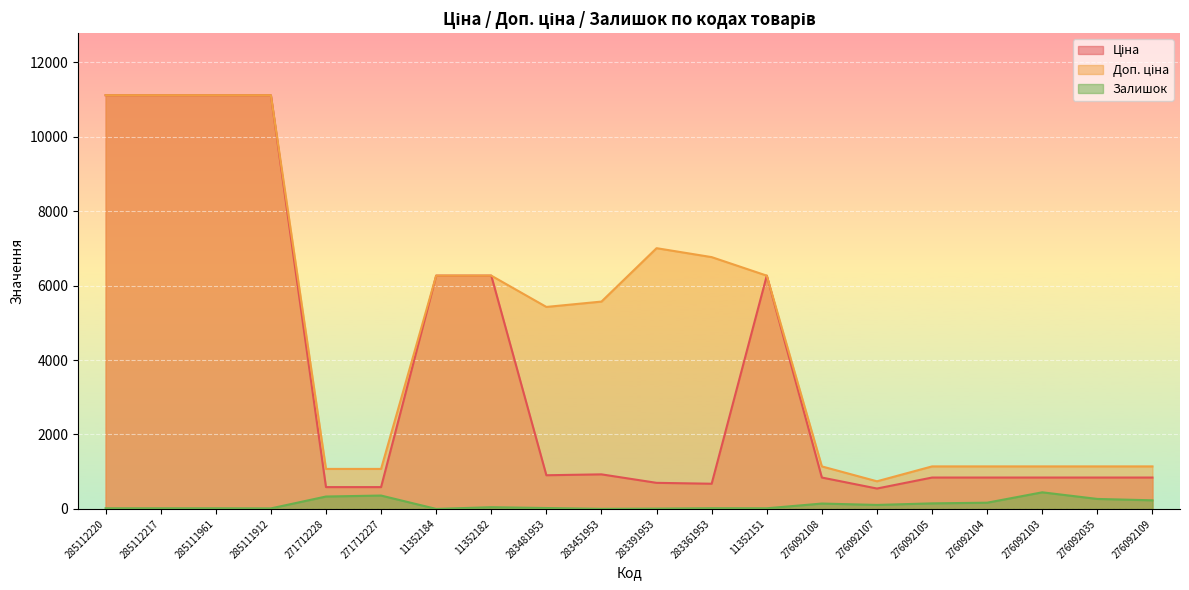

What is the label of the 13th point from the right?

11352182